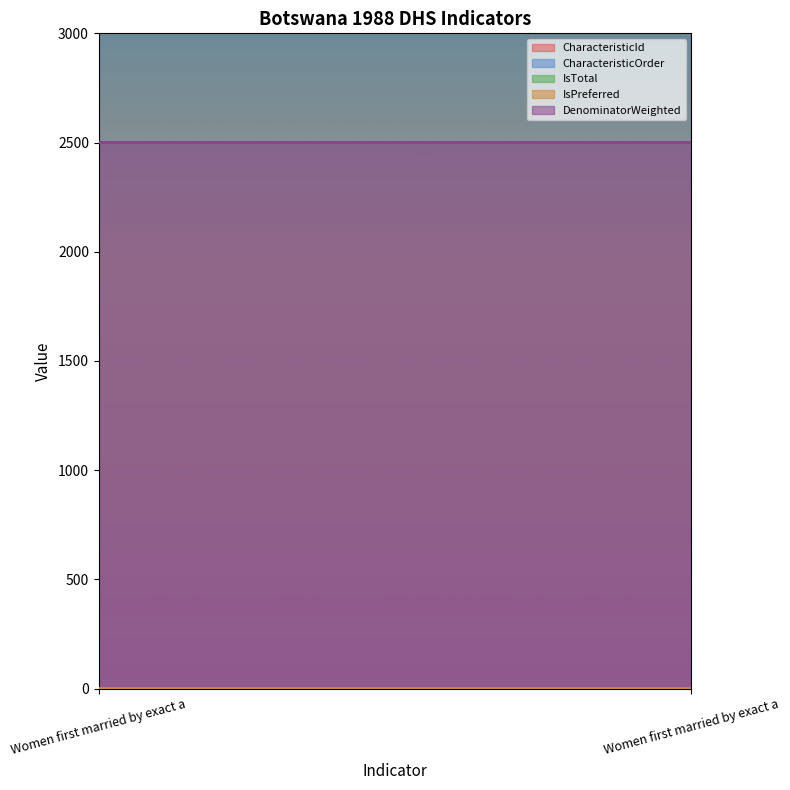

What value does the IsTotal series have at Women first married by exact age 18?

1